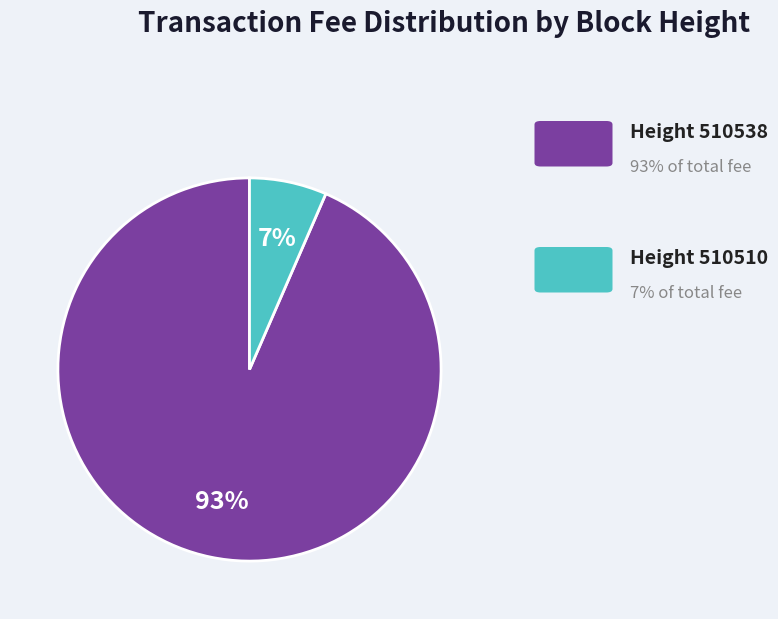

Is there a majority slice in this chart?

Yes